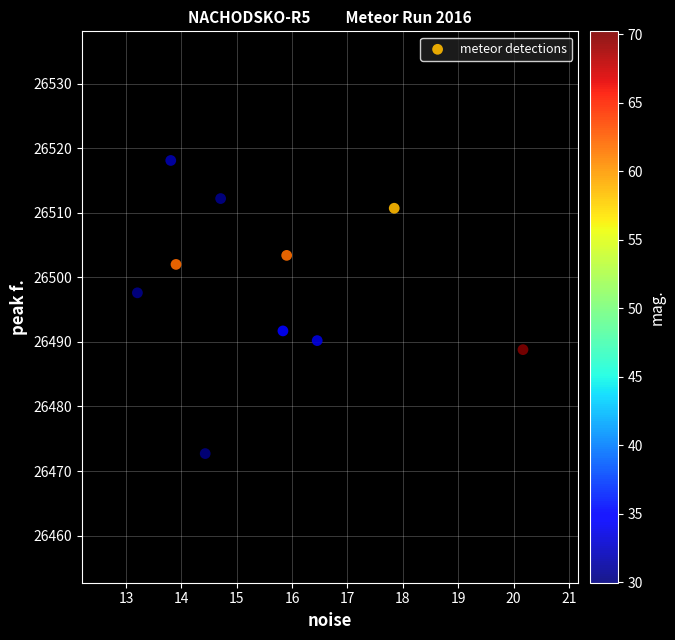

What is the average X value?

15.6